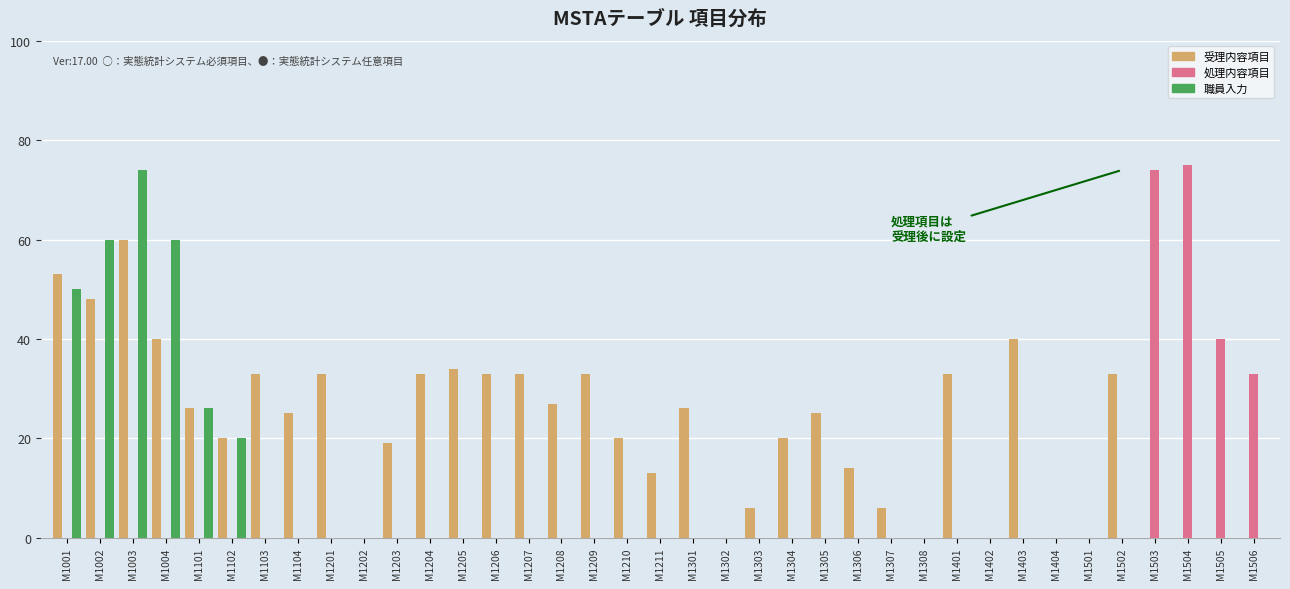

Is it true that 受理内容項目 equals 86 at M1003?

False